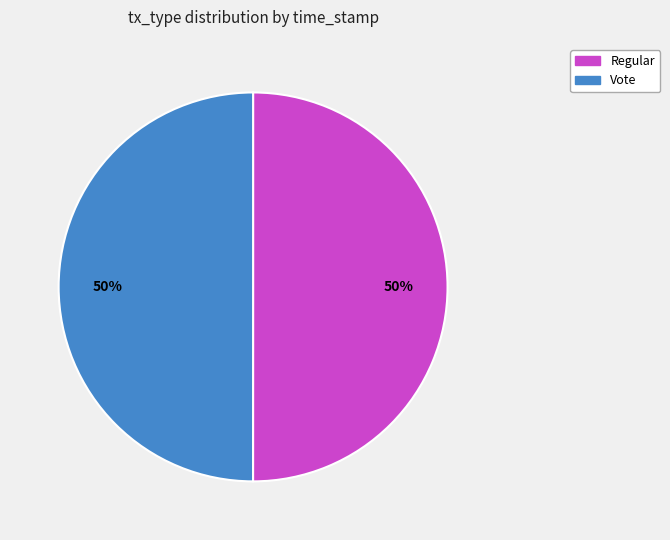

Do Regular and Vote together represent more than half of the pie?

Yes